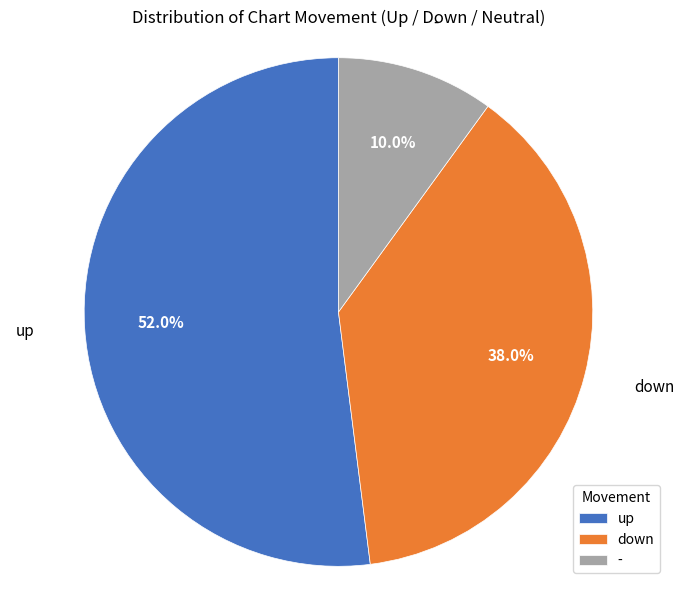

To the nearest percent, what portion does up represent?

52%